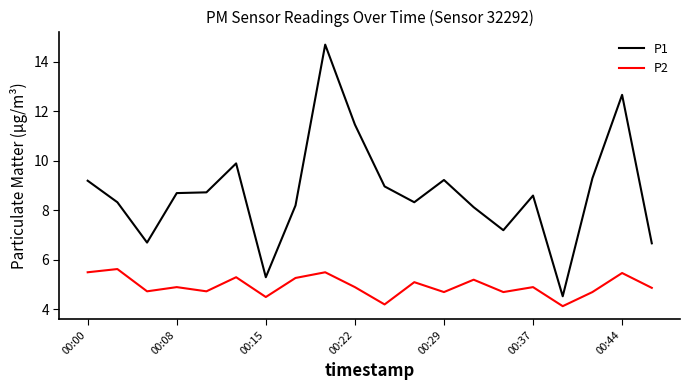

What is the difference between the maximum and minimum values in the P1 series?

10.2